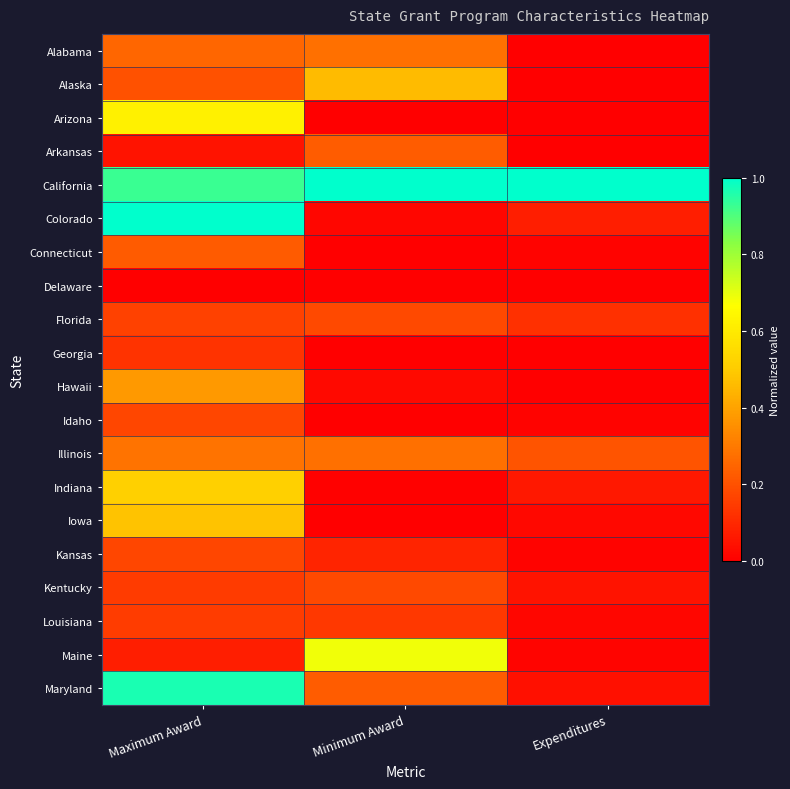

Rank the series at Minimum Award from highest to lowest value.

California, Maine, Alaska, Alabama, Illinois, Arkansas, Maryland, Florida, Kentucky, Louisiana, Kansas, Hawaii, Colorado, Indiana, Arizona, Connecticut, Delaware, Georgia, Idaho, Iowa